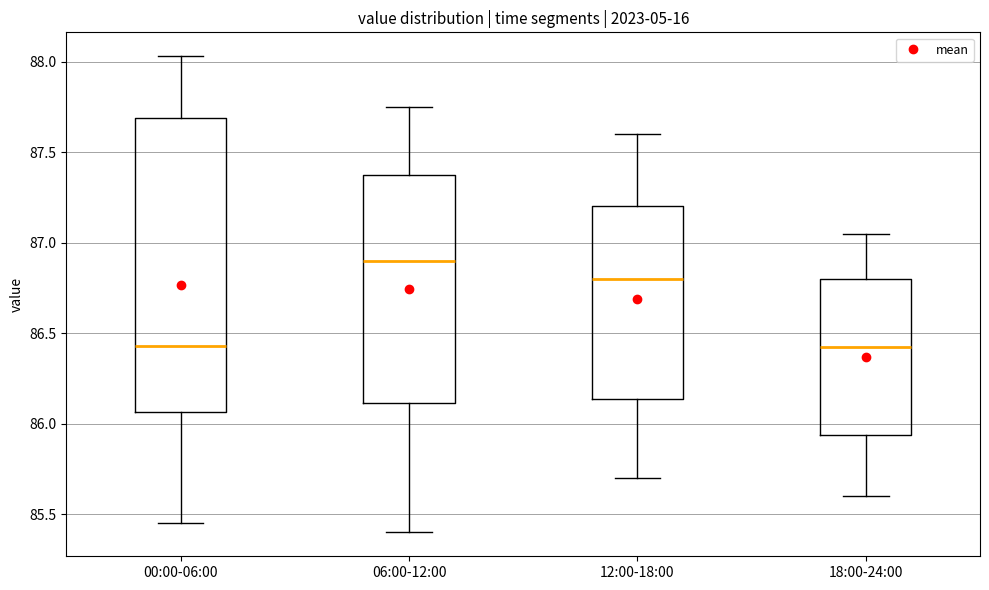

Which box is the tallest, from its lower edge to its upper edge?

00:00-06:00